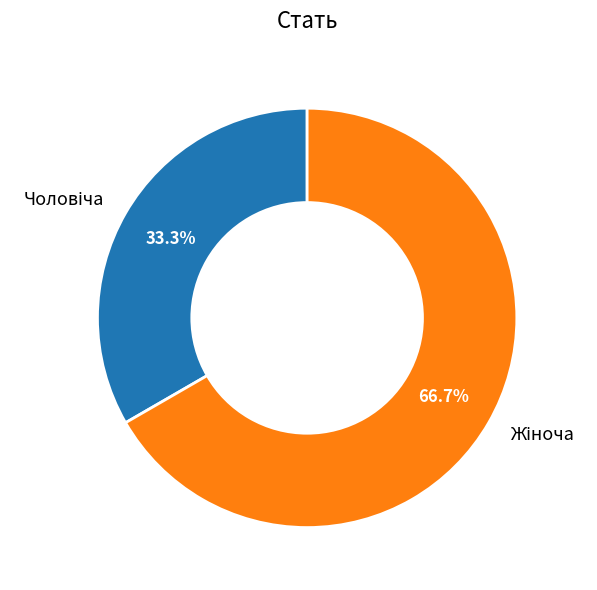

Is there any slice that represents more than half of the pie?

Yes